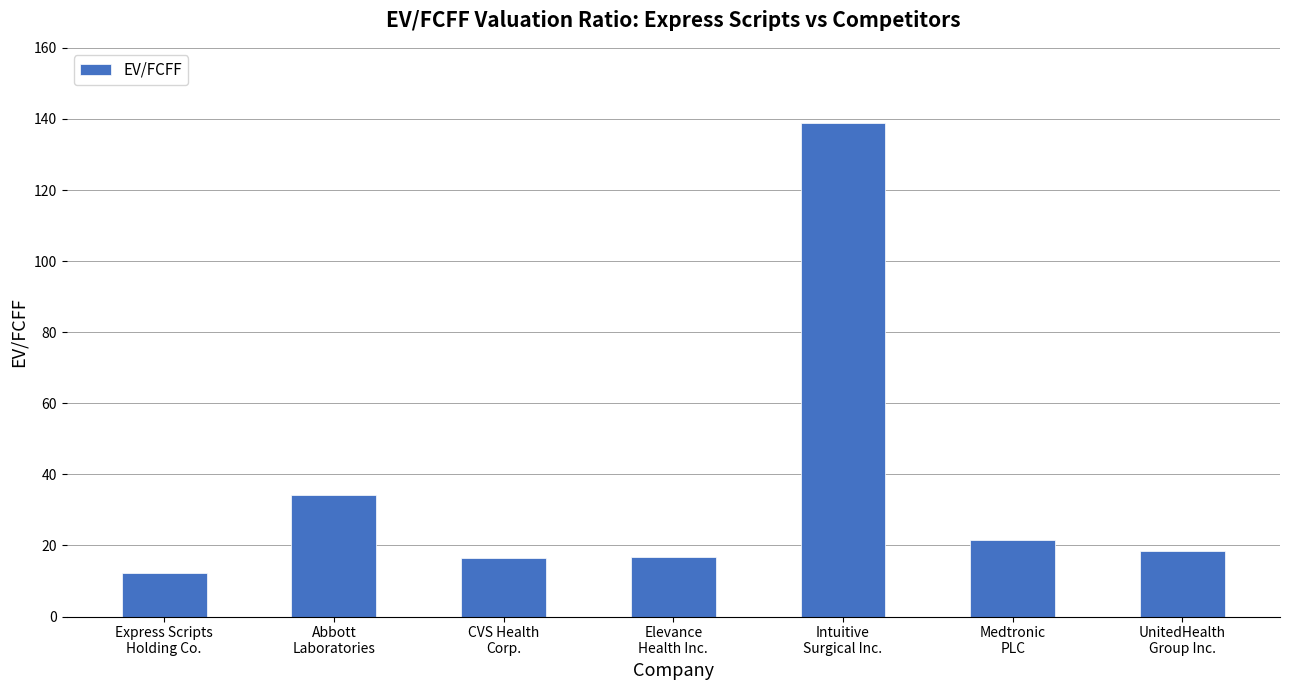

What is the smallest value displayed?

12.1